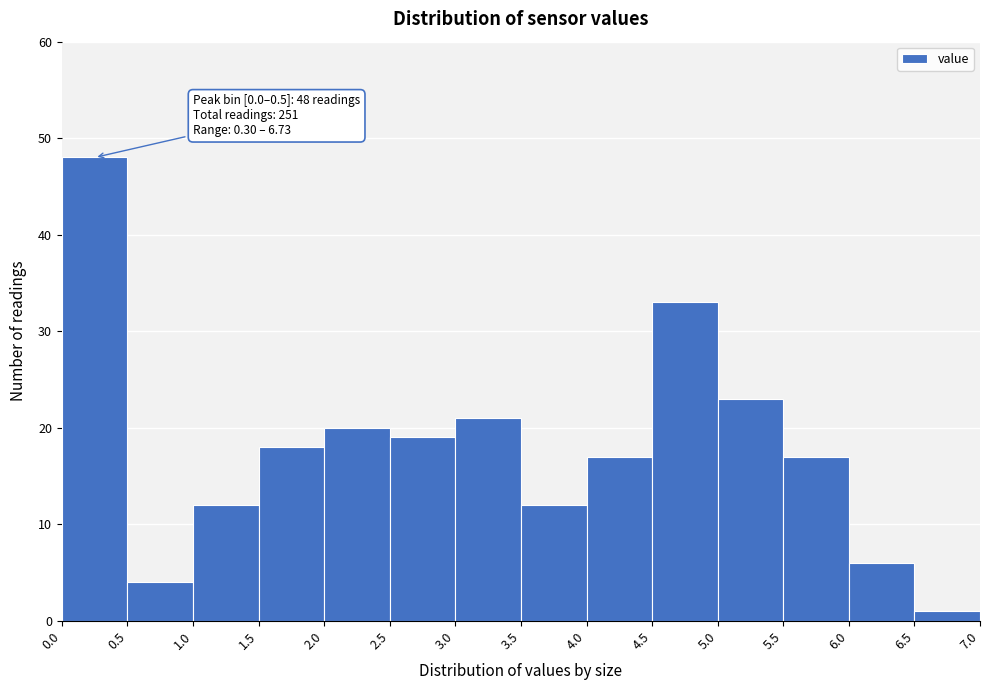

Which range on the x-axis has the tallest bar?

0.0 to 0.5